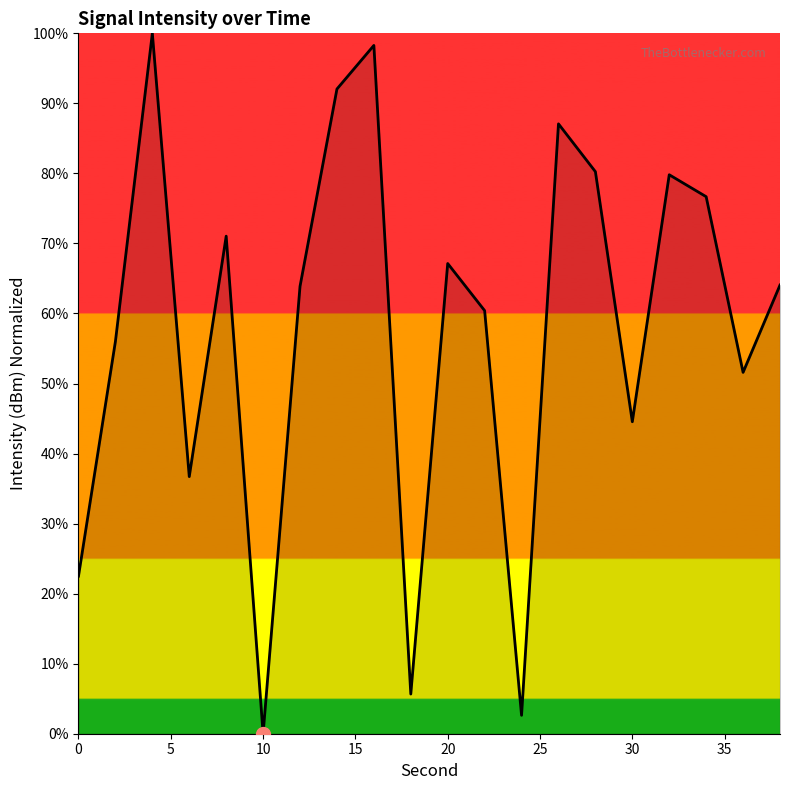

What is the greatest value displayed?

100.0